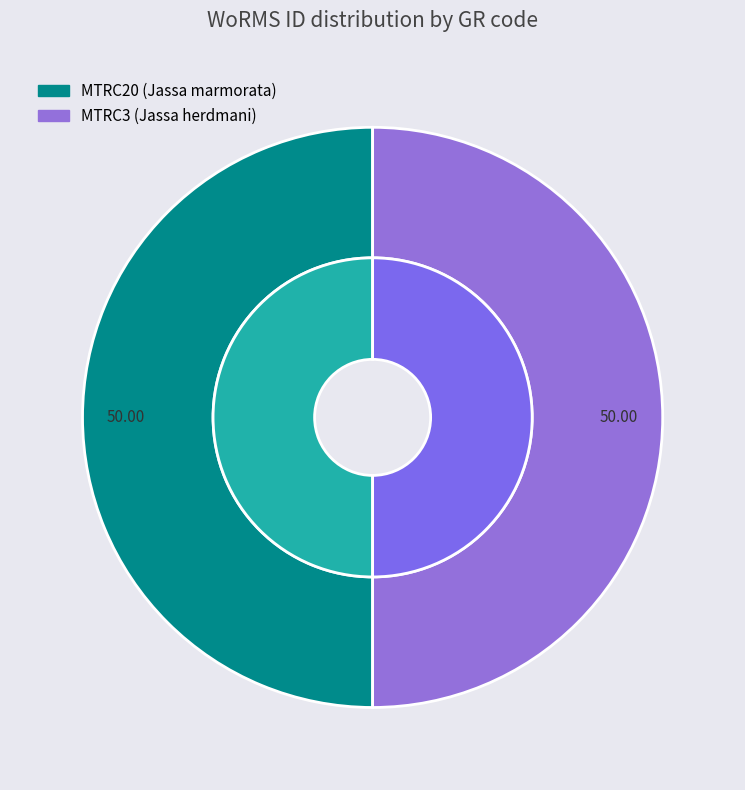

How many segments does this pie chart have?

2